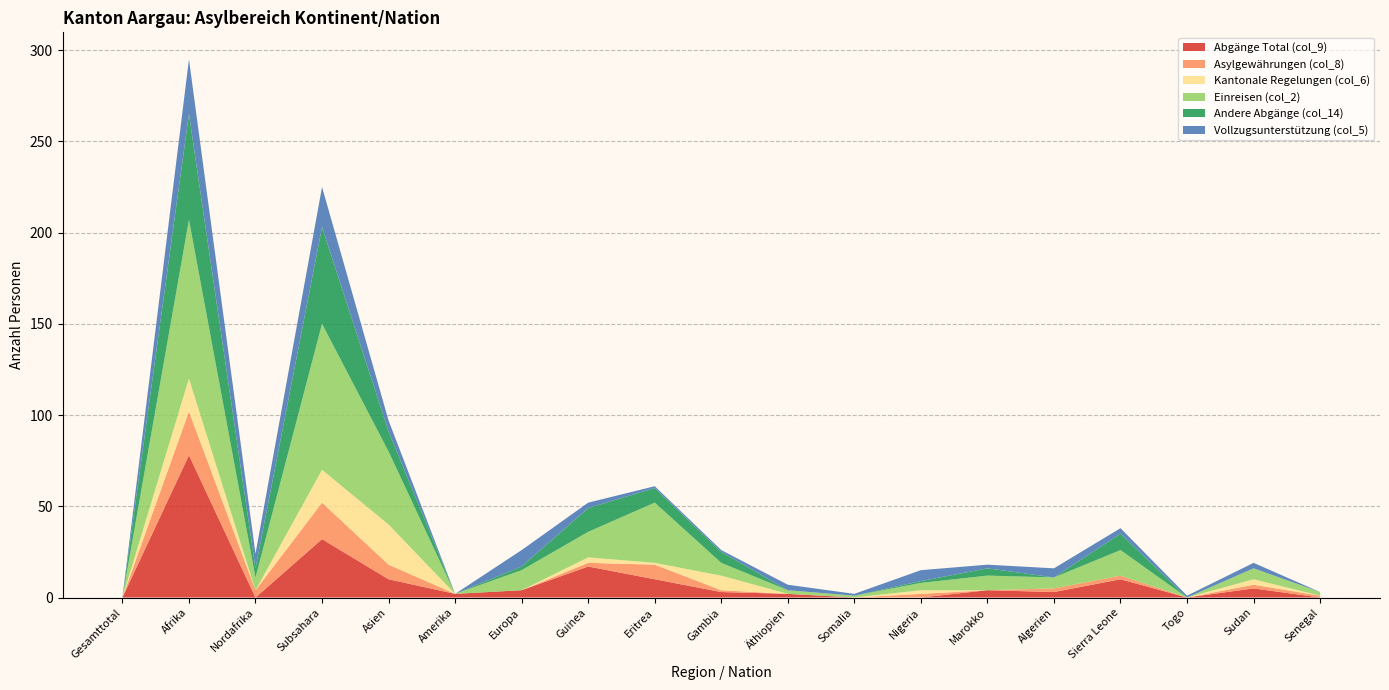

Reading left to right, transcribe all the data shown in this chart.

Abgänge Total (col_9): Gesamttotal=0	Afrika=78	Nordafrika=0	Subsahara=32	Asien=10	Amerika=2	Europa=4	Guinea=17	Eritrea=10	Gambia=3	Äthiopien=2	Somalia=0	Nigeria=0	Marokko=4	Algerien=3	Sierra Leone=10	Togo=0	Sudan=5	Senegal=0
Asylgewährungen (col_8): Gesamttotal=0	Afrika=24	Nordafrika=4	Subsahara=20	Asien=8	Amerika=0	Europa=0	Guinea=2	Eritrea=8	Gambia=1	Äthiopien=0	Somalia=0	Nigeria=2	Marokko=0	Algerien=2	Sierra Leone=2	Togo=0	Sudan=2	Senegal=1
Kantonale Regelungen (col_6): Gesamttotal=0	Afrika=18	Nordafrika=0	Subsahara=18	Asien=22	Amerika=0	Europa=0	Guinea=3	Eritrea=1	Gambia=8	Äthiopien=0	Somalia=0	Nigeria=2	Marokko=0	Algerien=0	Sierra Leone=0	Togo=0	Sudan=3	Senegal=0
Einreisen (col_2): Gesamttotal=0	Afrika=87	Nordafrika=7	Subsahara=80	Asien=40	Amerika=0	Europa=11	Guinea=14	Eritrea=33	Gambia=7	Äthiopien=2	Somalia=1	Nigeria=4	Marokko=8	Algerien=6	Sierra Leone=14	Togo=0	Sudan=6	Senegal=2
Andere Abgänge (col_14): Gesamttotal=0	Afrika=58	Nordafrika=5	Subsahara=53	Asien=11	Amerika=0	Europa=2	Guinea=13	Eritrea=8	Gambia=6	Äthiopien=0	Somalia=0	Nigeria=1	Marokko=4	Algerien=0	Sierra Leone=9	Togo=0	Sudan=0	Senegal=0
Vollzugsunterstützung (col_5): Gesamttotal=0	Afrika=30	Nordafrika=8	Subsahara=22	Asien=6	Amerika=0	Europa=9	Guinea=3	Eritrea=1	Gambia=1	Äthiopien=3	Somalia=1	Nigeria=6	Marokko=2	Algerien=5	Sierra Leone=3	Togo=1	Sudan=3	Senegal=0